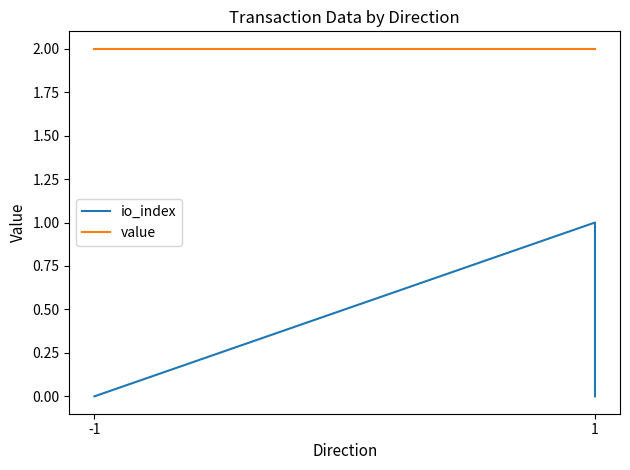

How many lines are shown in the chart?

2